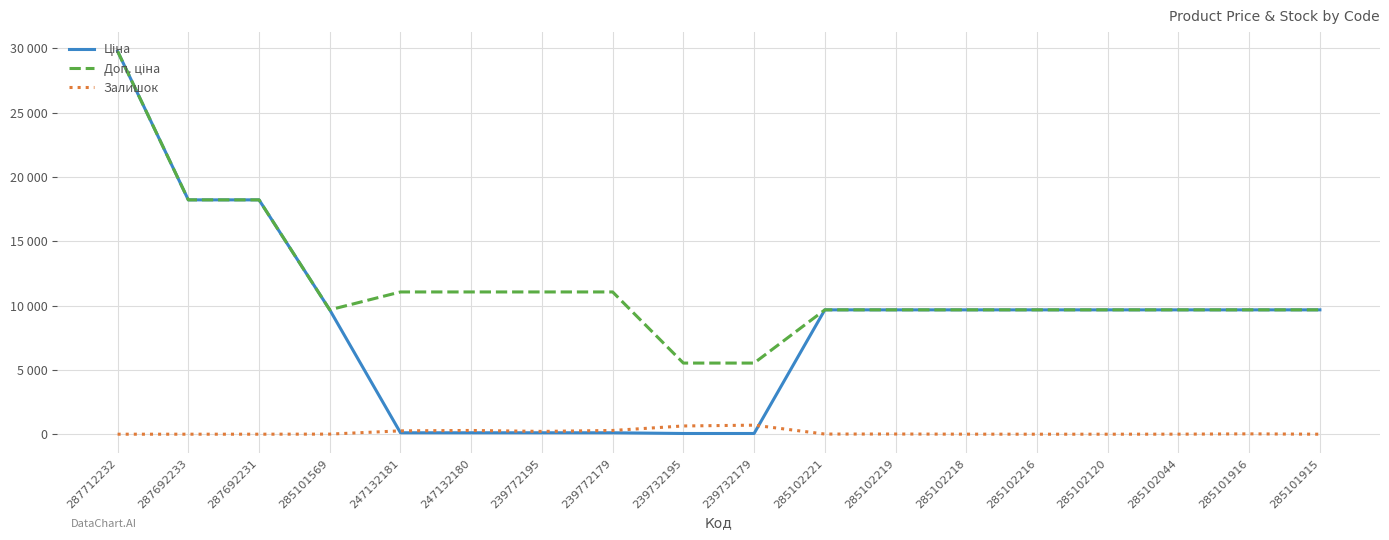

Rank the series by their maximum value, from lowest to highest.

Залишок, Ціна, Доп. ціна